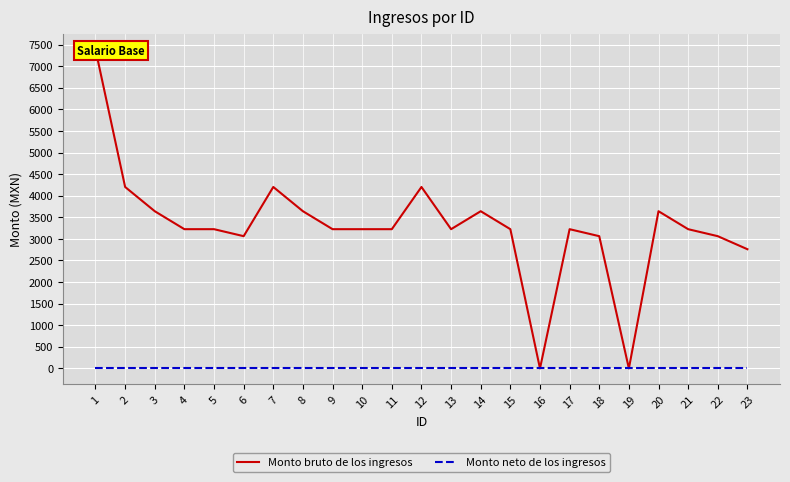

True or false: Monto neto de los ingresos has more than 1 interior local peaks.

False